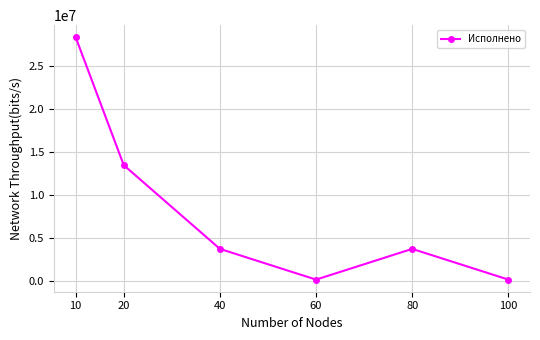

How many interior local peaks (higher than both neighbors) does the data have?

1